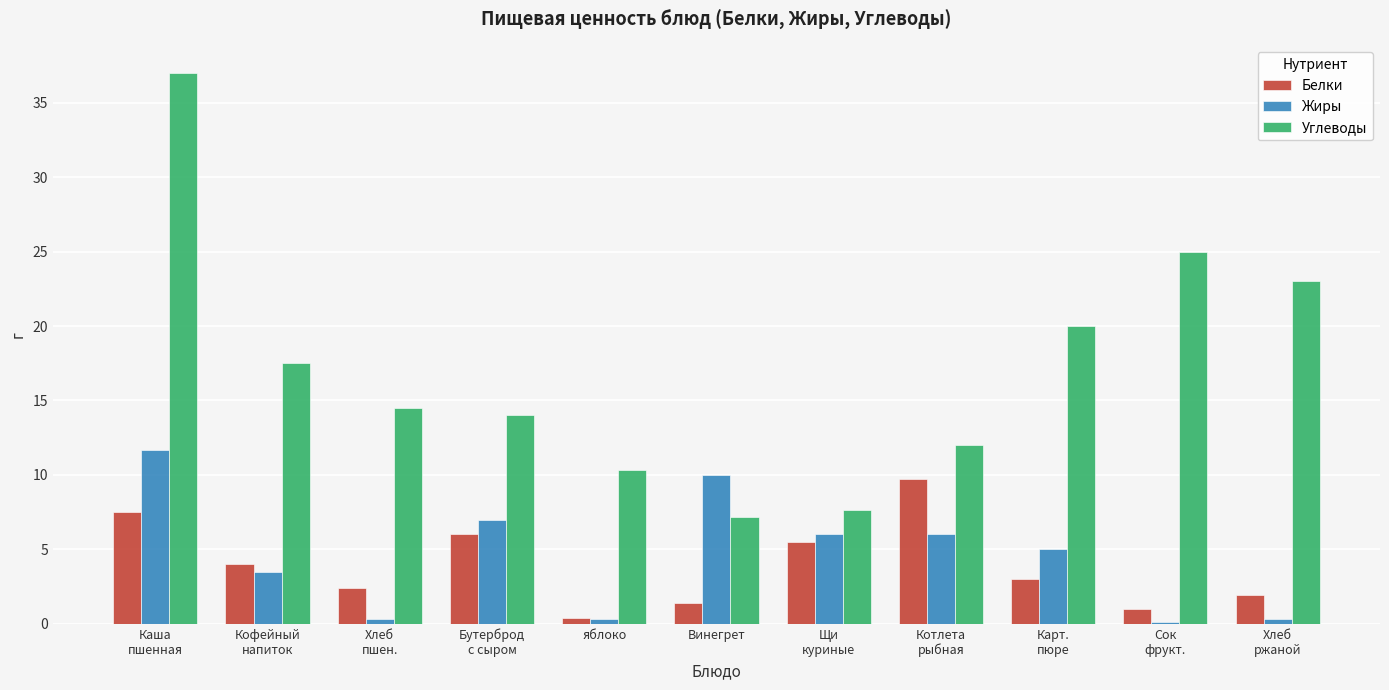

The Жиры series shows 6.7 at Винегрет. True or false?

False